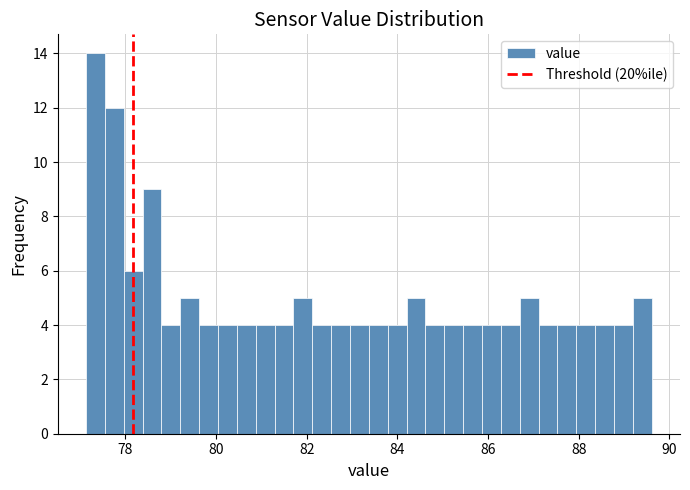

Read against the x-axis, roughly where is the centre of the tallest bar?

77.4